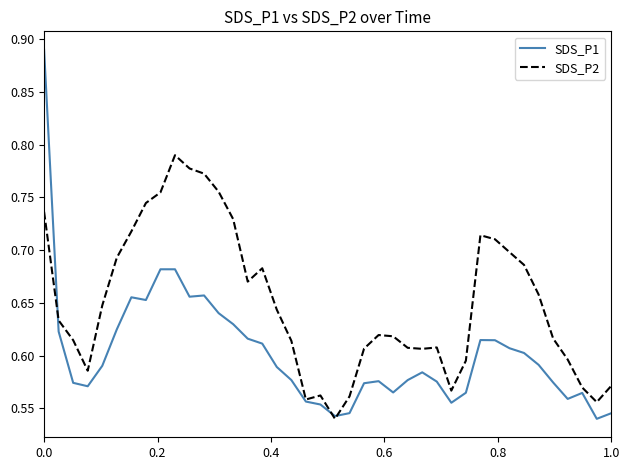

List the series in order of their peak value, lowest first.

SDS_P2, SDS_P1